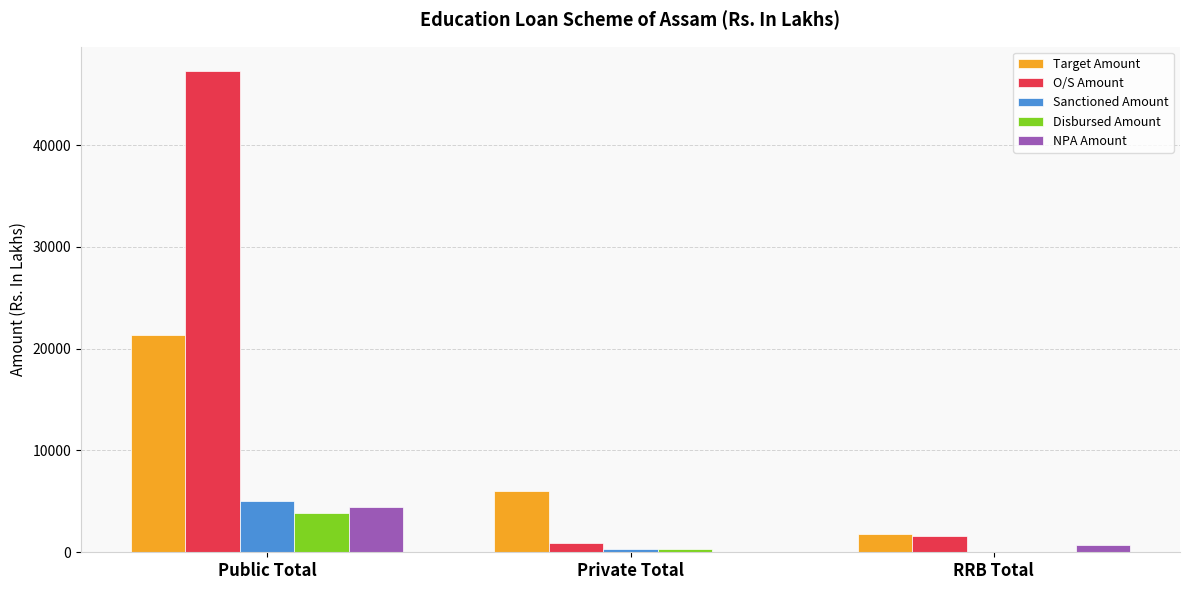

Between Public Total and RRB Total, which series saw the biggest shift?

O/S Amount